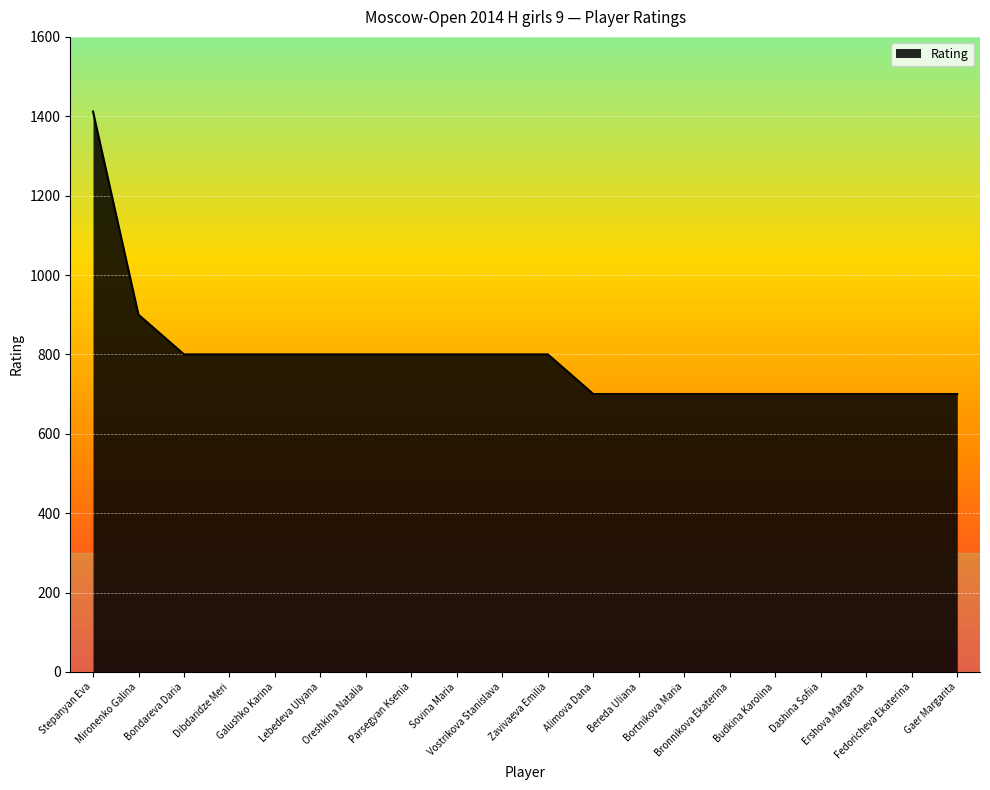

Where does the data first go above 800?

Stepanyan Eva